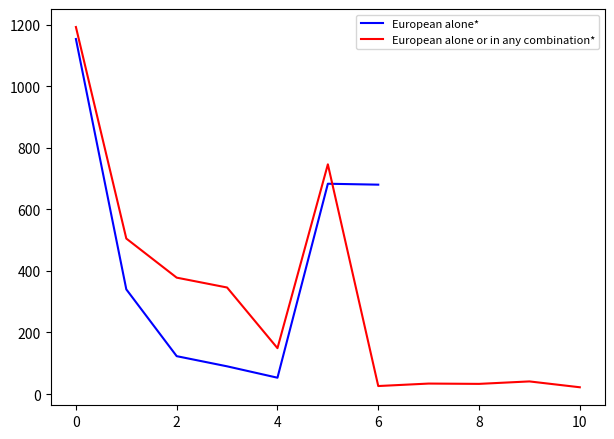

What is the highest value of the European alone* series?

1153